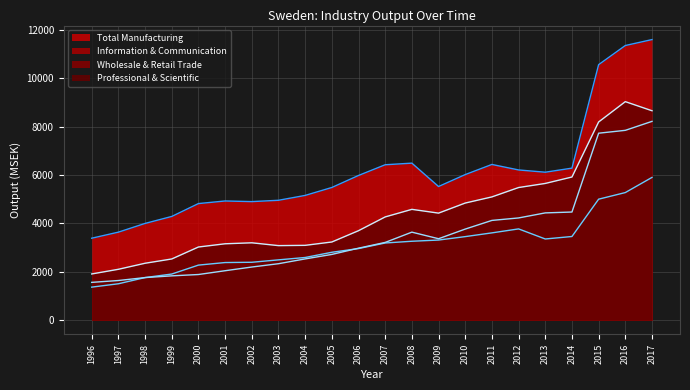

The Information & Communication (line) series shows 3262.5 at 2008. True or false?

True